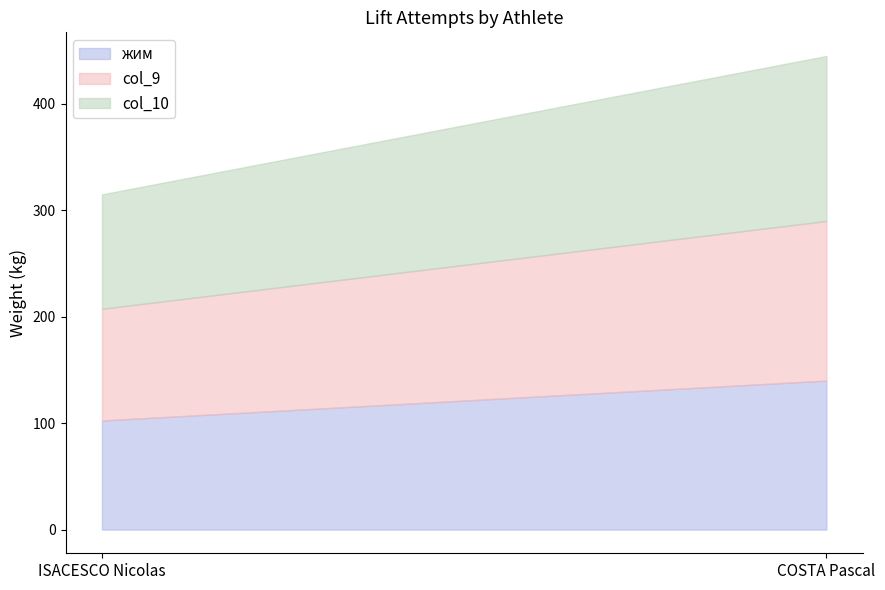

At ISACESCO Nicolas, list the series in order from largest to smallest.

col_10, col_9, жим